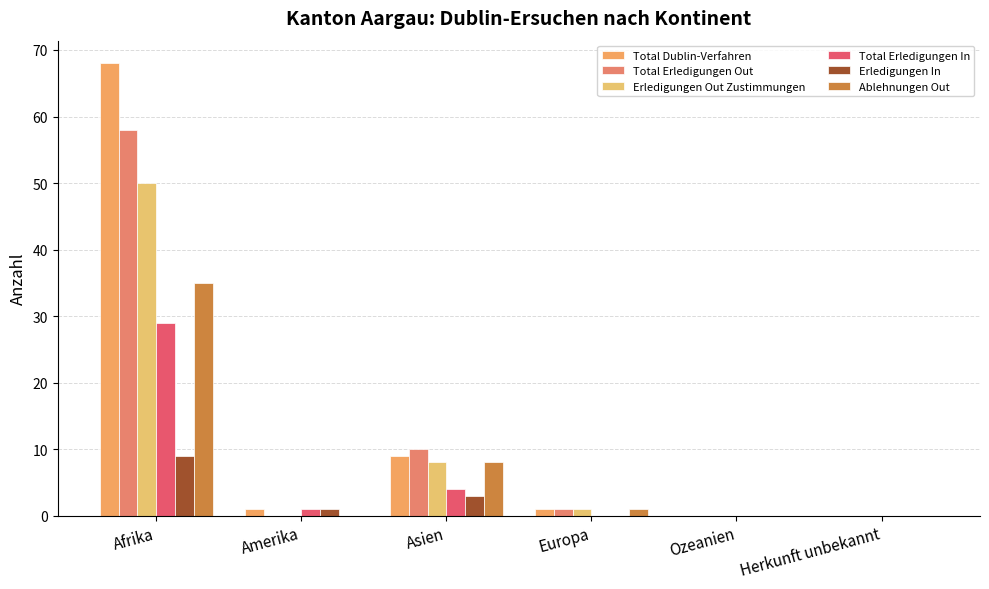

What is the difference between the highest and lowest values at Afrika?

59